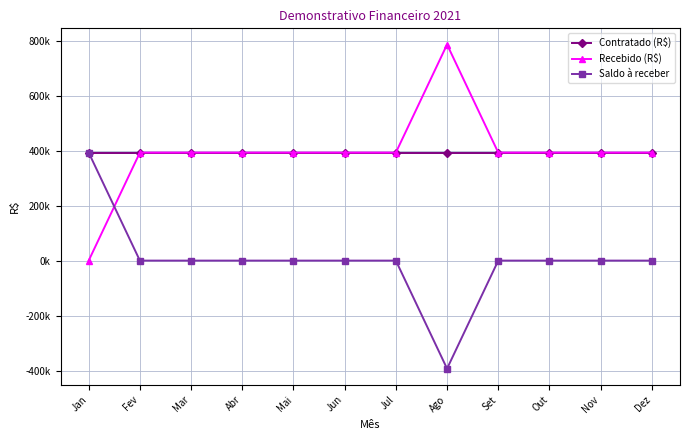

Which series has the largest range (max minus min)?

Recebido (R$)